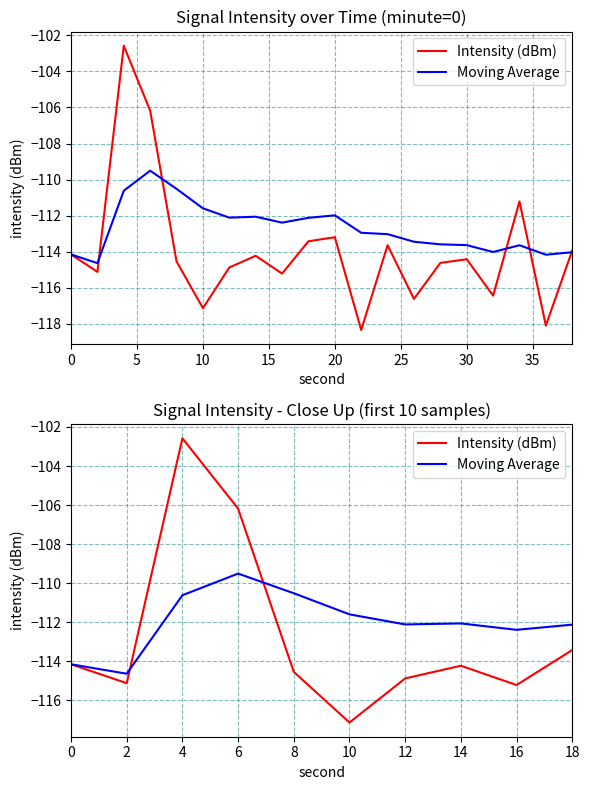

Which series has the largest total across all categories?

Moving Average